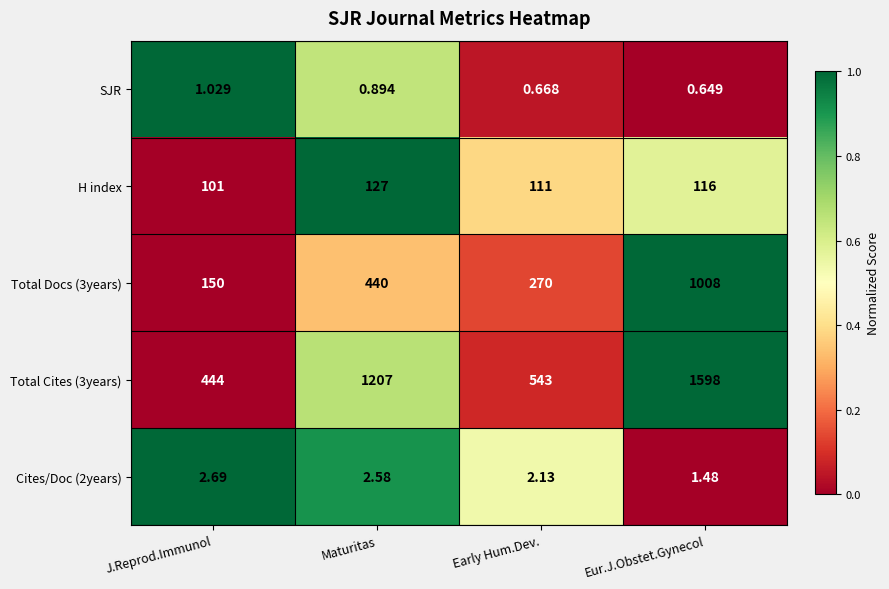

At which label is Total Cites (3years) closest to 1021?

Maturitas